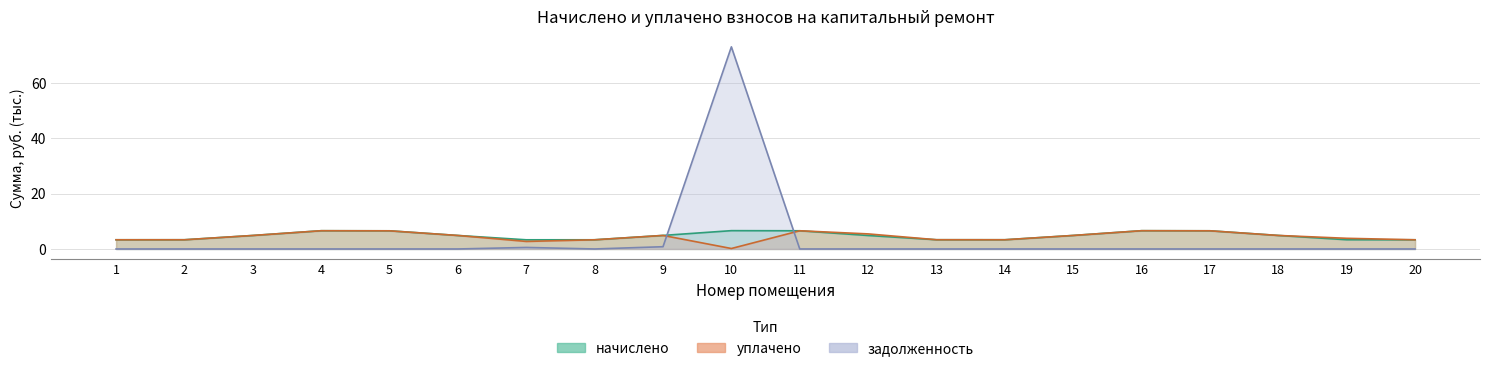

After their last crossing, which series has the higher values: уплачено or задолженность?

уплачено